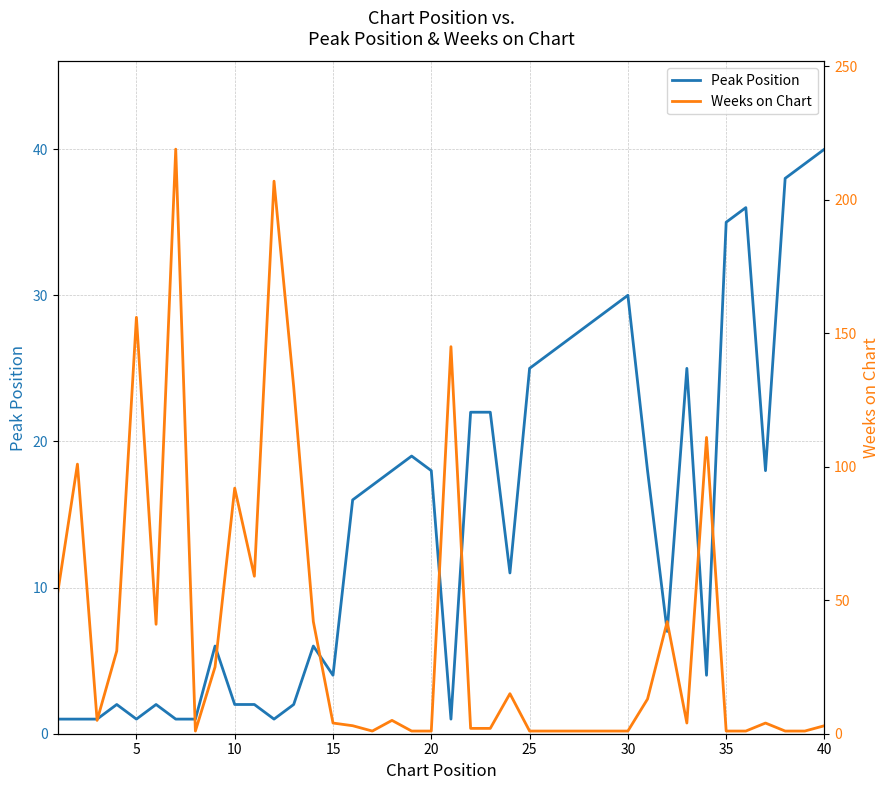

What are all the series names shown in the legend?

Peak Position, Weeks on Chart